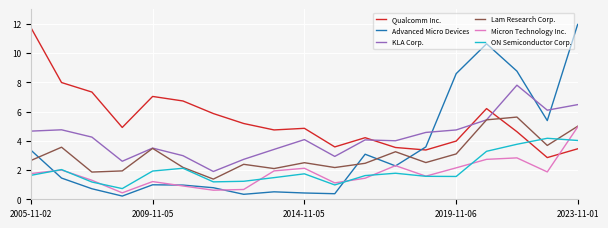

What is the minimum value for Lam Research Corp.?

1.4